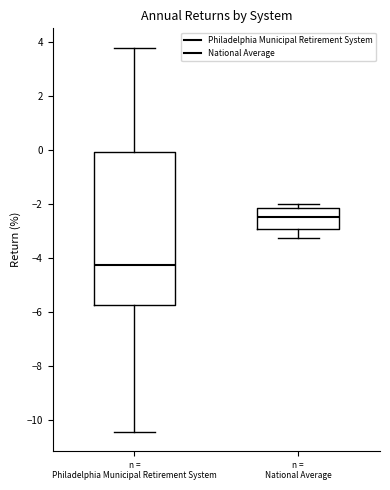

Reading left to right, transcribe this box plot: for each box, give where its median line is, the range the box spans, and where its two whiskers end, as read against the y-axis. The values are not printed on the chart, so give them approximately, as read against the axis.

n = Philadelphia Municipal Retirement System: median -4.2, box -5.8 to 0.0, whiskers -10.4 to 3.8
n = National Average: median -2.4, box -3.0 to -2.2, whiskers -3.2 to -2.0